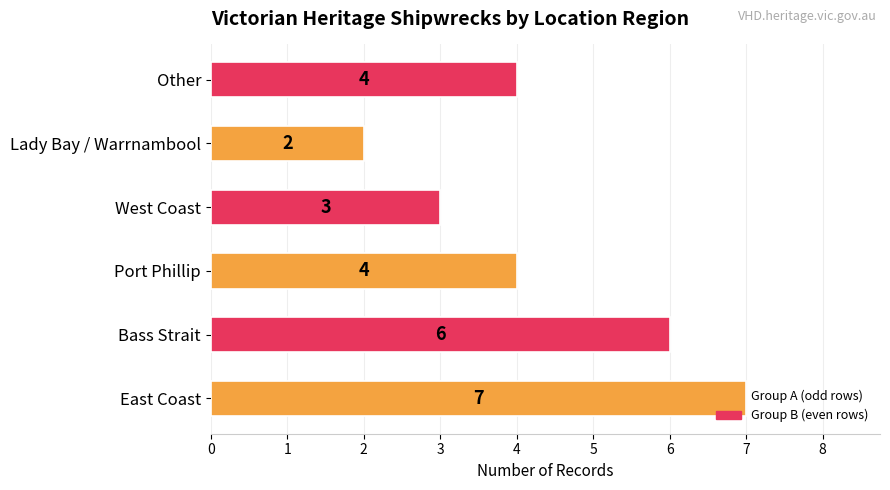

Does the chart contain any negative values?

No